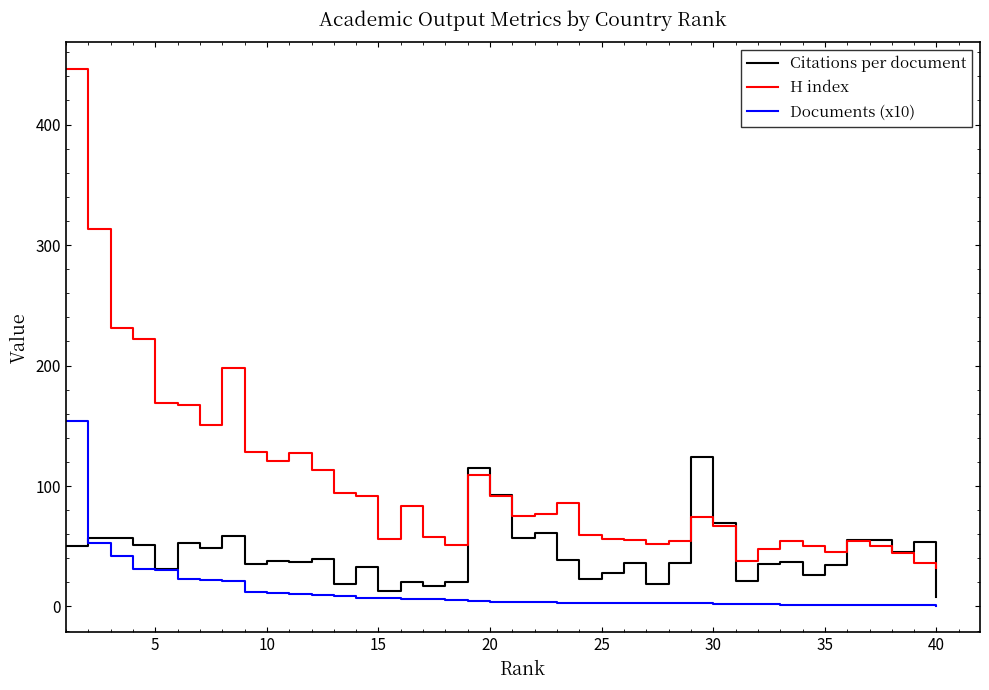

What is the greatest value displayed?

446.0